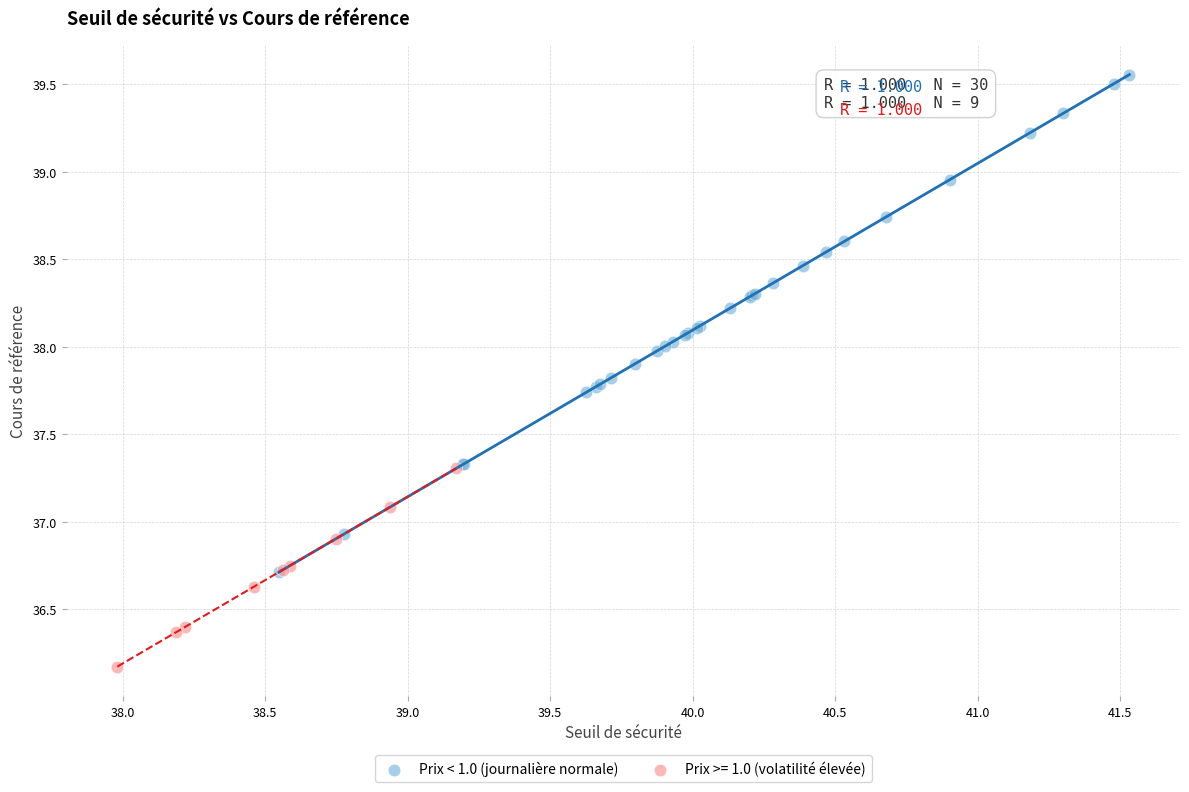

Which series contains the lowest Y value?

Prix >= 1.0 (volatilité élevée)